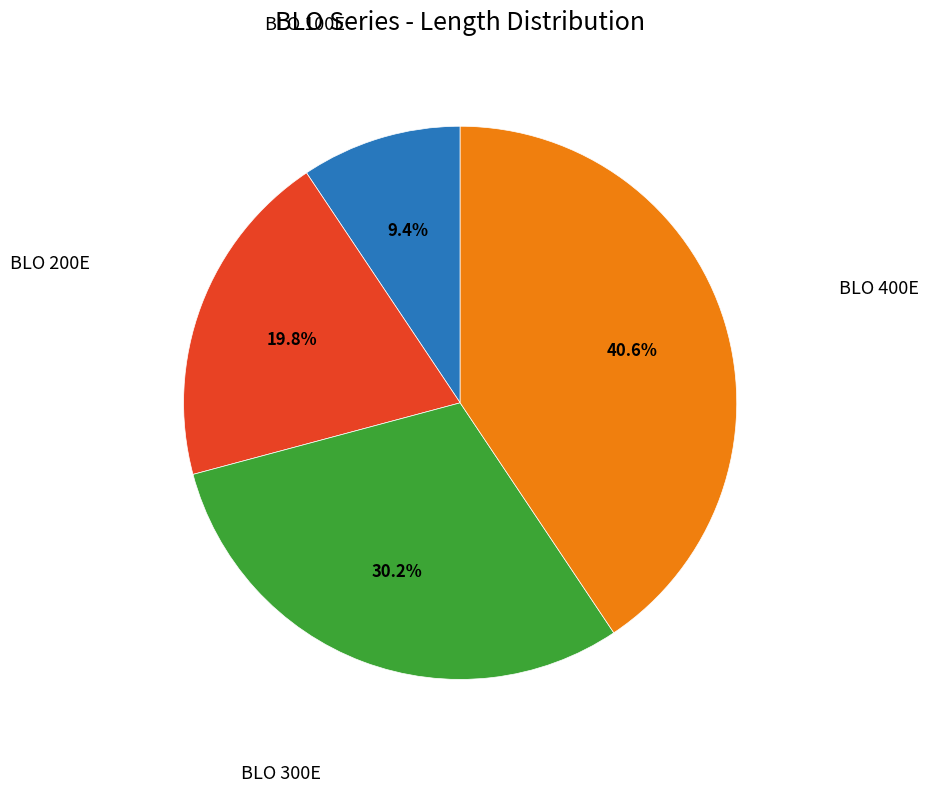

Is there any slice that represents more than half of the pie?

No